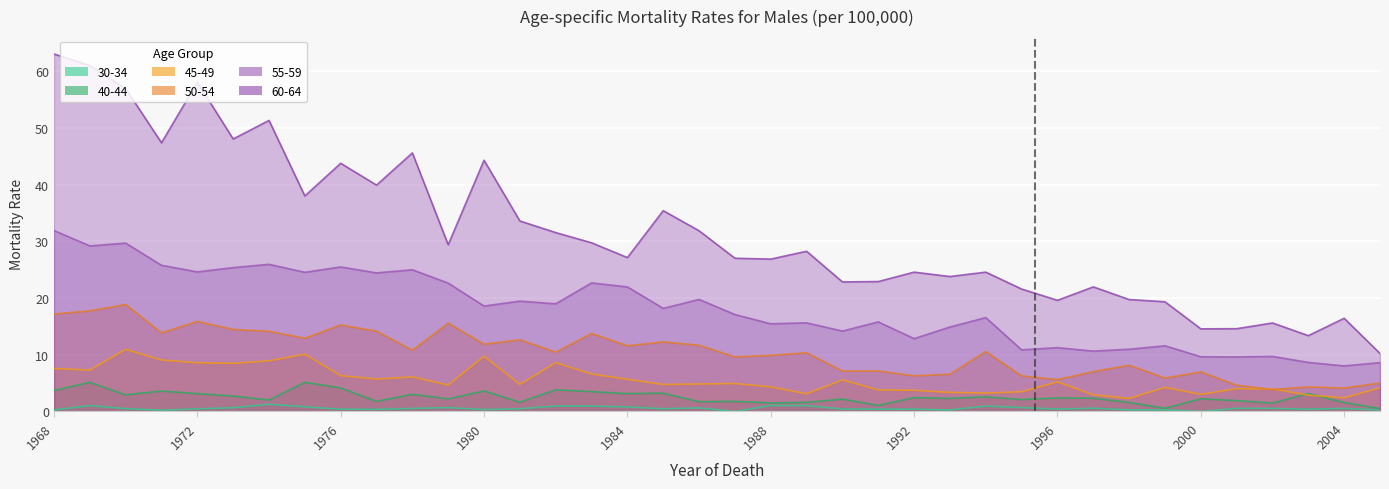

True or false: 30-34 and 55-59 cross at least once.

False